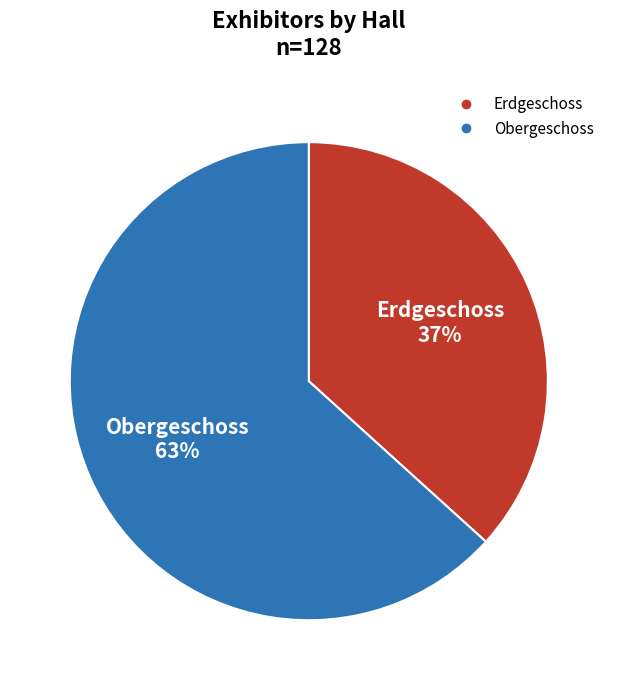

Rank the categories by value from lowest to highest.

Erdgeschoss, Obergeschoss